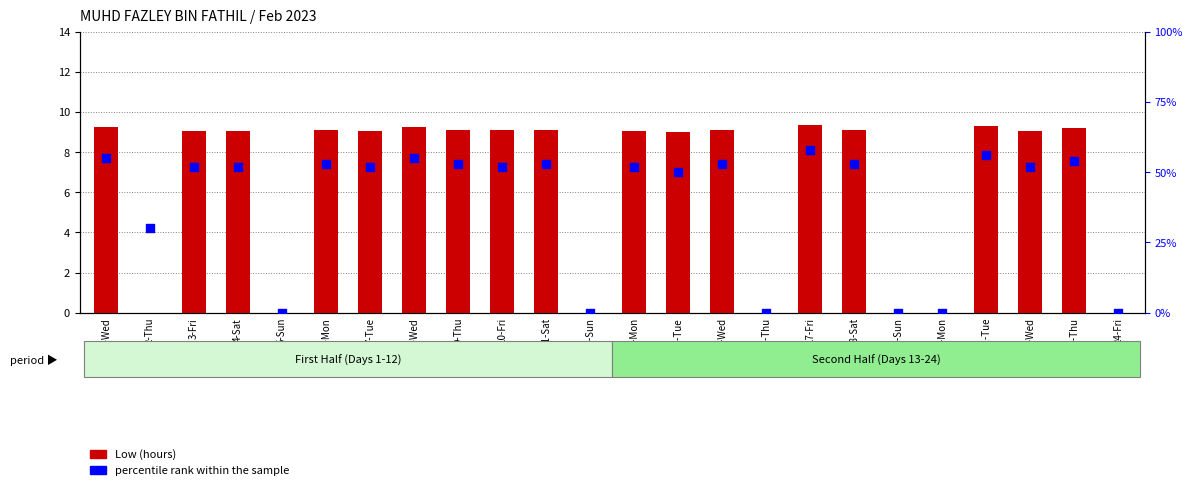

Is the value of percentile rank at 13-Mon greater than the value of Low (hours) at 9-Thu?

Yes